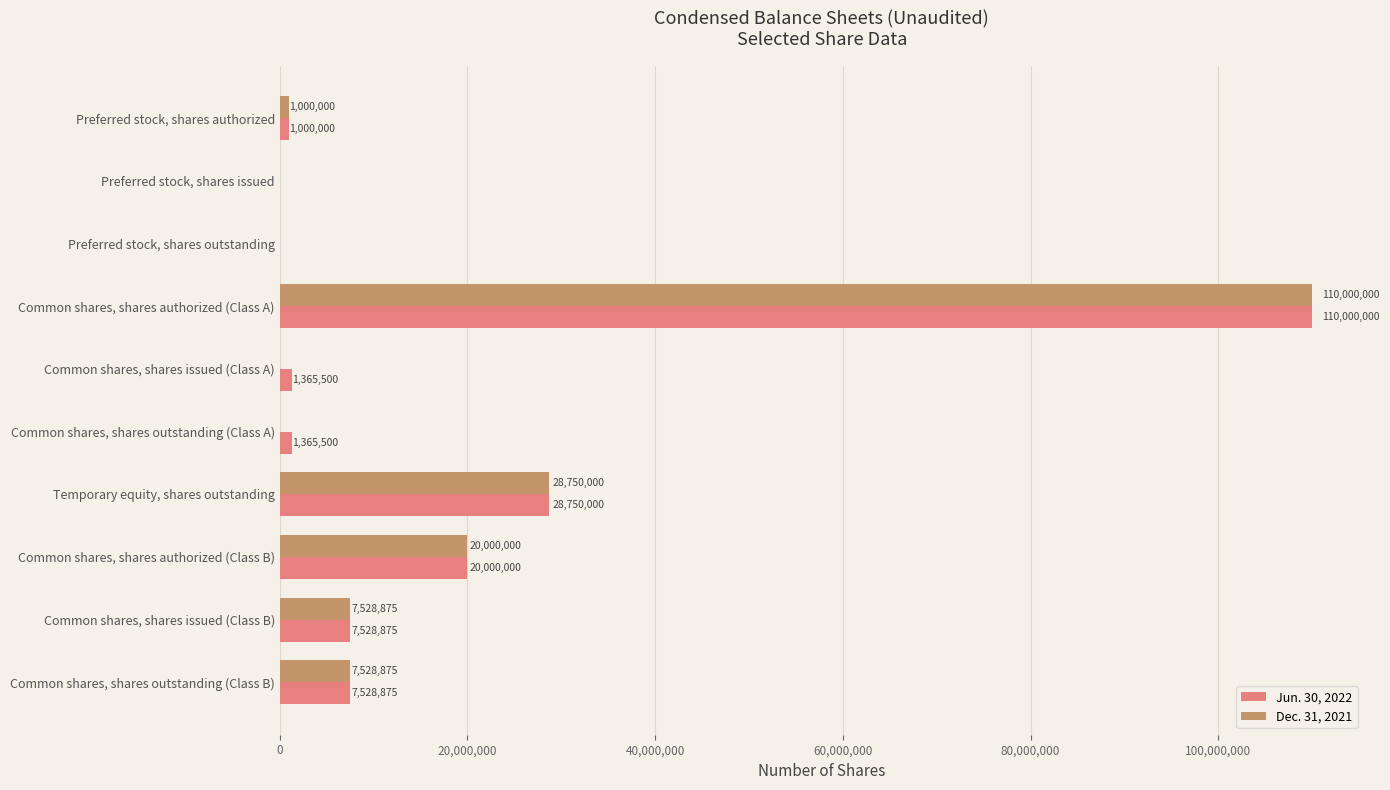

What is the sum of all Dec. 31, 2021 values?

174807750